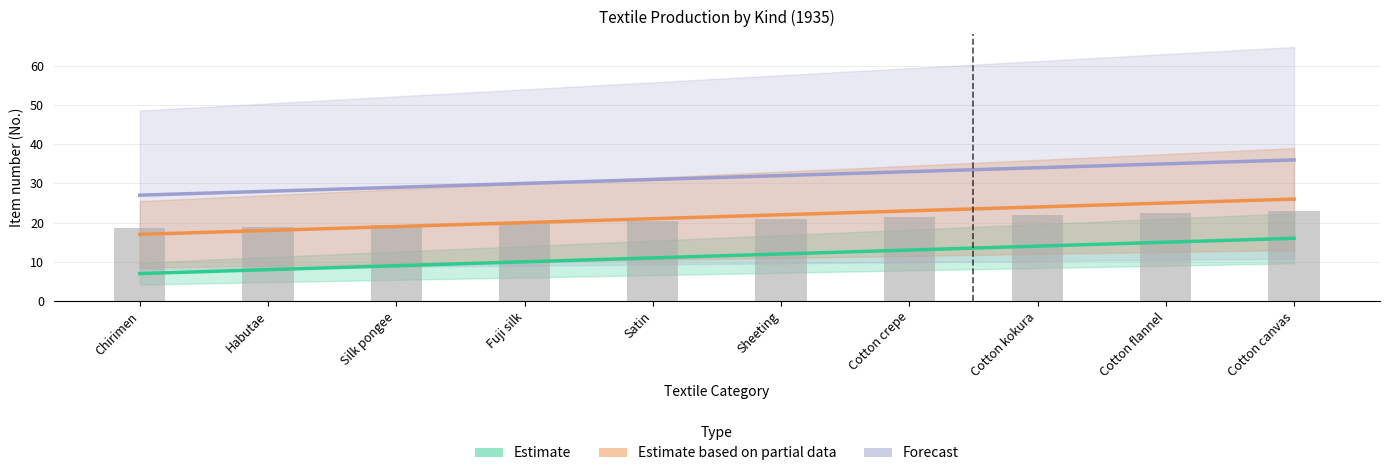

Which label corresponds to the smallest value in the chart?

Chirimen